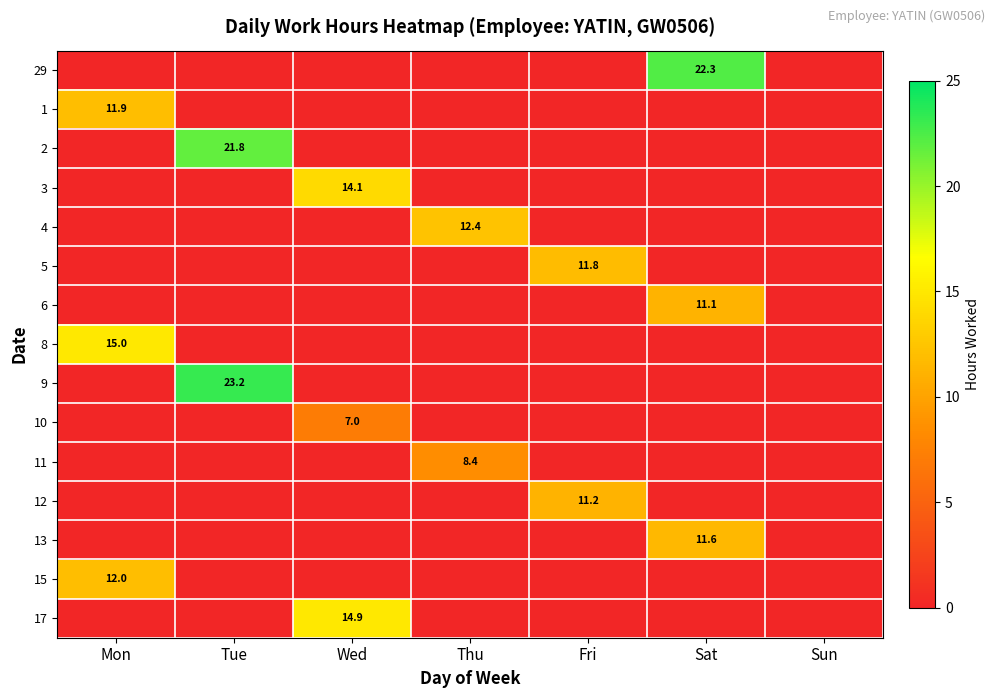

What is the difference between the maximum and minimum values in the 10 series?

7.0